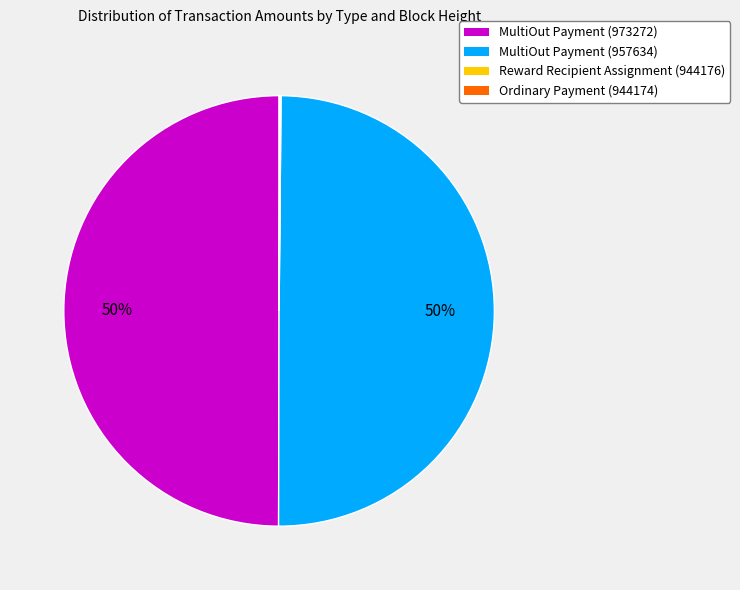

True or false: MultiOut Payment (973272) accounts for 35% of the total.

False